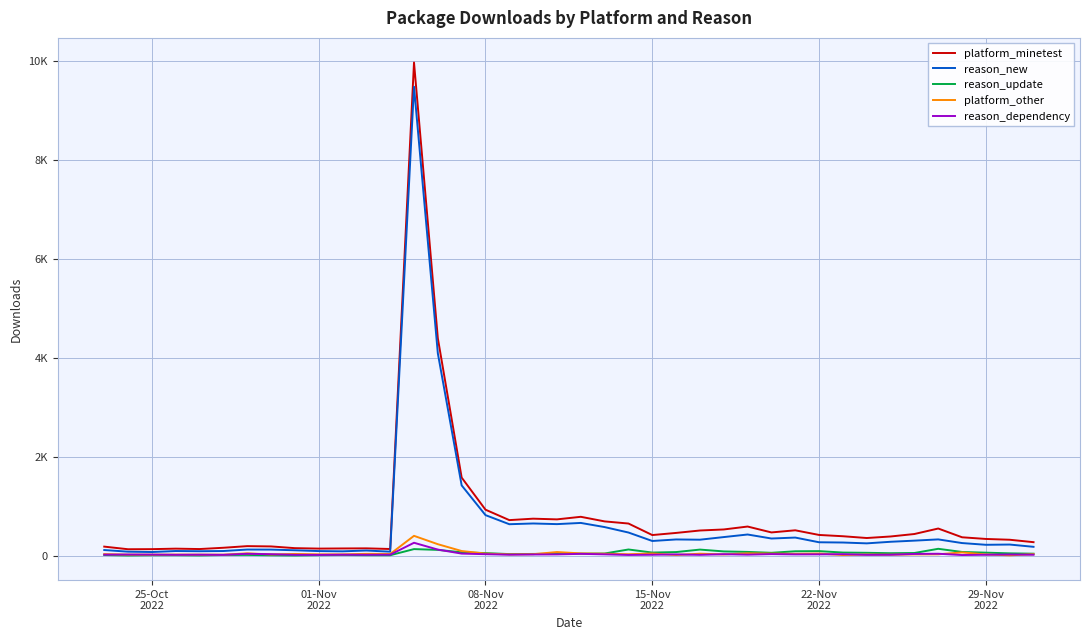

Is this an area chart (filled region under the line)?

No